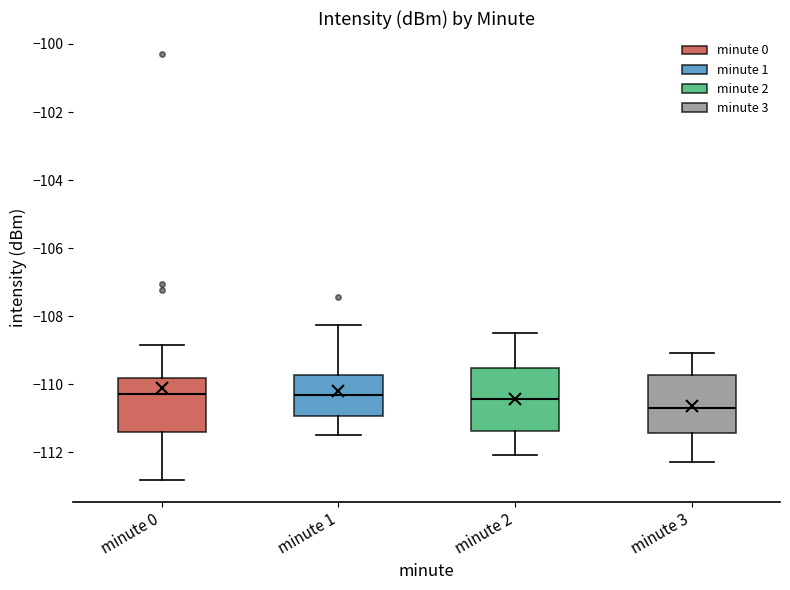

Reading left to right, transcribe this box plot: for each box, give where its median line is, the range the box spans, and where its two whiskers end, as read against the y-axis. The values are not printed on the chart, so give them approximately, as read against the axis.

minute 0: median -110.4, box -111.4 to -109.8, whiskers -112.8 to -108.8
minute 1: median -110.4, box -111.0 to -109.8, whiskers -111.4 to -108.2
minute 2: median -110.4, box -111.4 to -109.6, whiskers -112.0 to -108.4
minute 3: median -110.6, box -111.4 to -109.8, whiskers -112.2 to -109.0